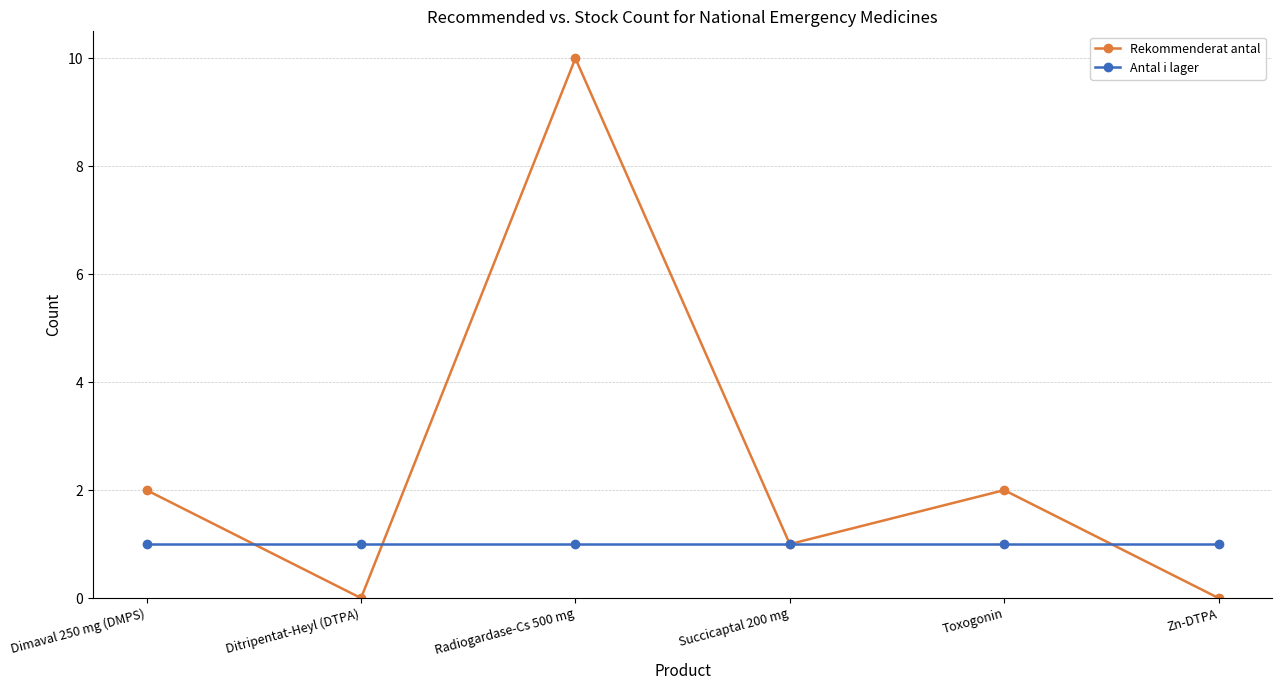

What is the average value of the Antal i lager series?

1